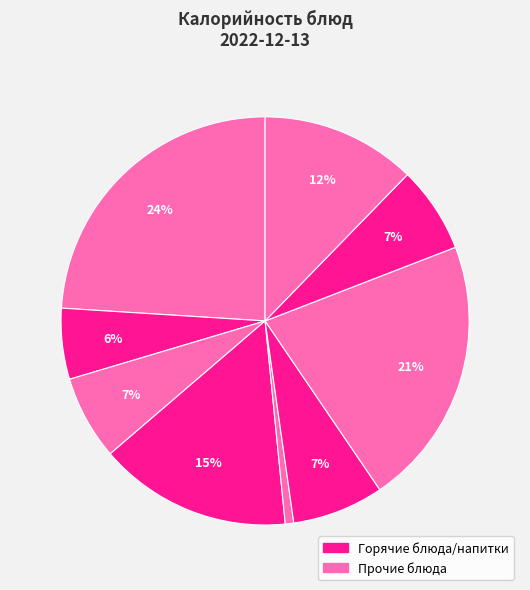

How many segments does this pie chart have?

9